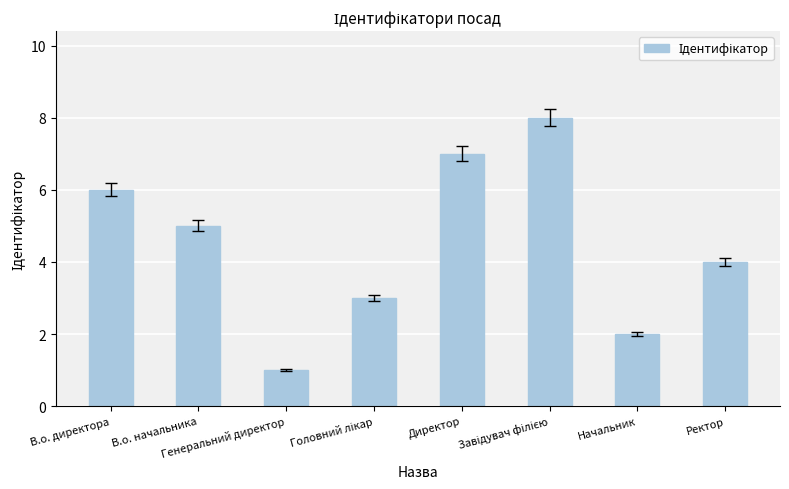

Where does the data first go above 5?

В.о. директора